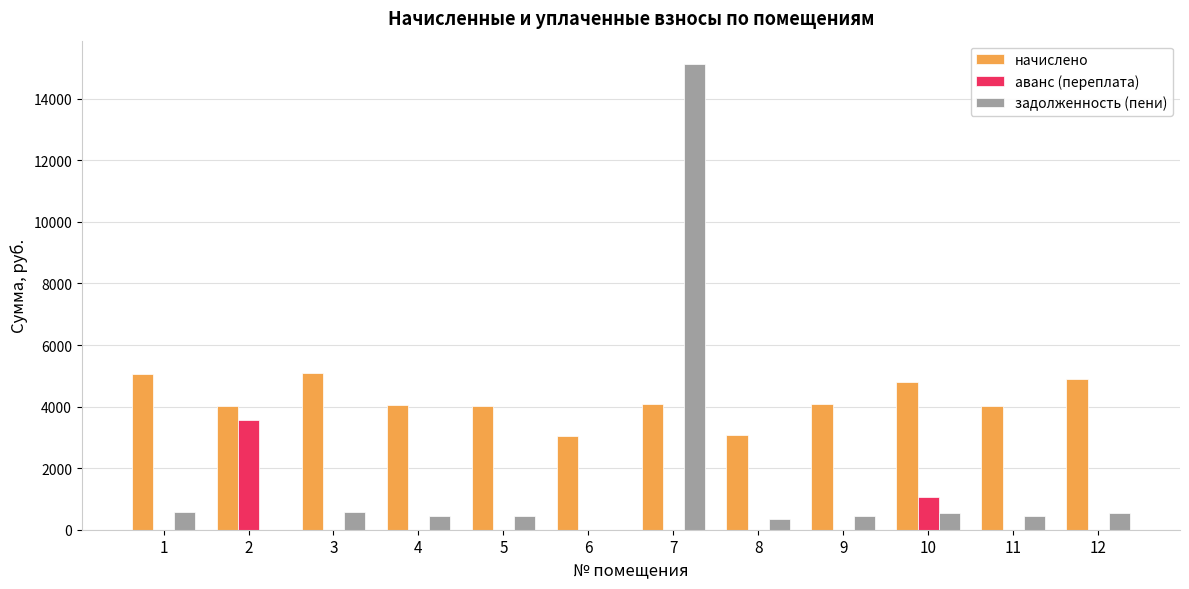

Does the chart contain stacked bars?

No